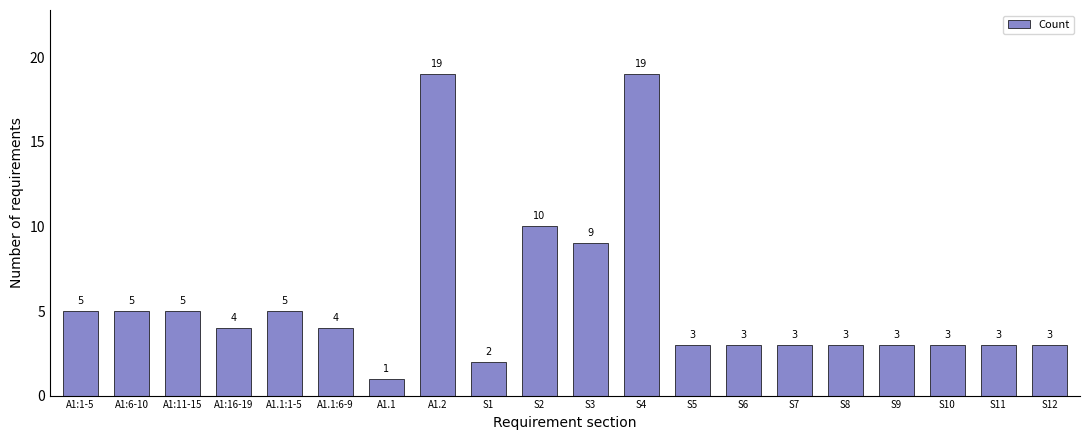

What is the label of the 16th bar from the right?

A1.1:1-5